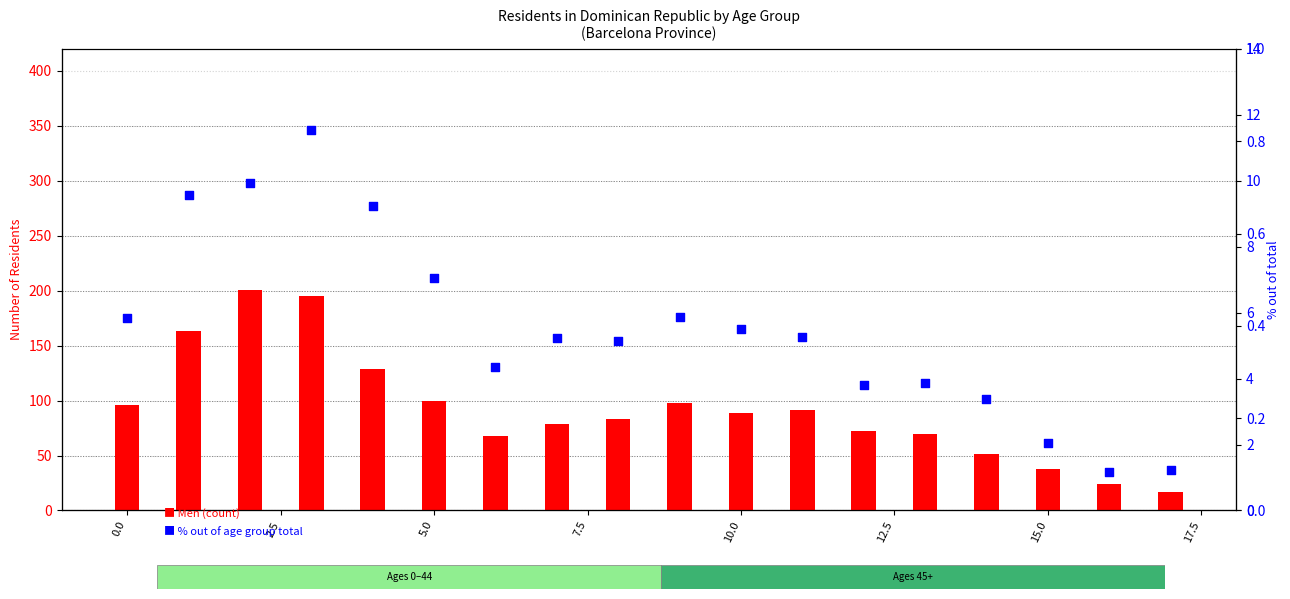

What are all the series names shown in the legend?

Men, Women (count)